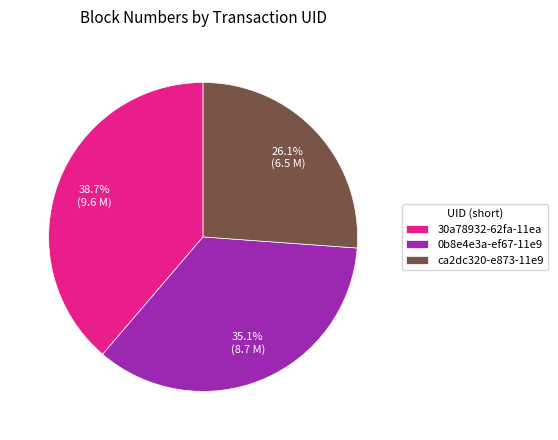

Is 30a78932-62fa-11ea the majority of the pie?

No